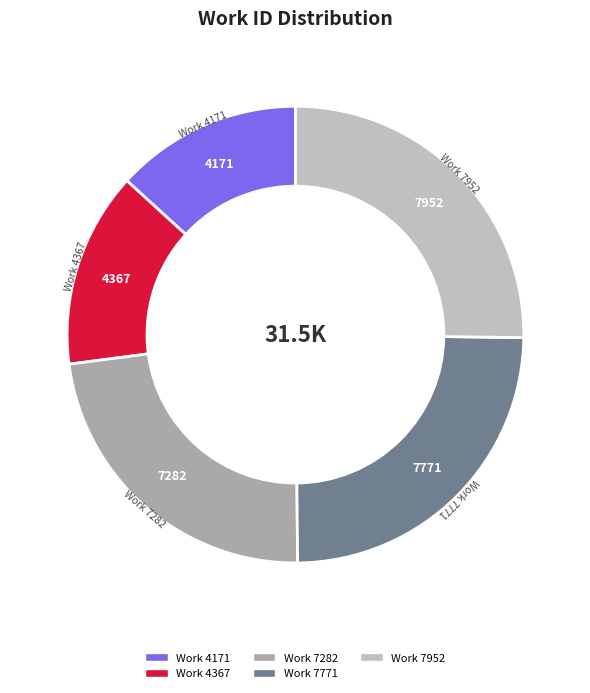

What is the ratio of the value at Work 4367 to the value at Work 7282?

0.6